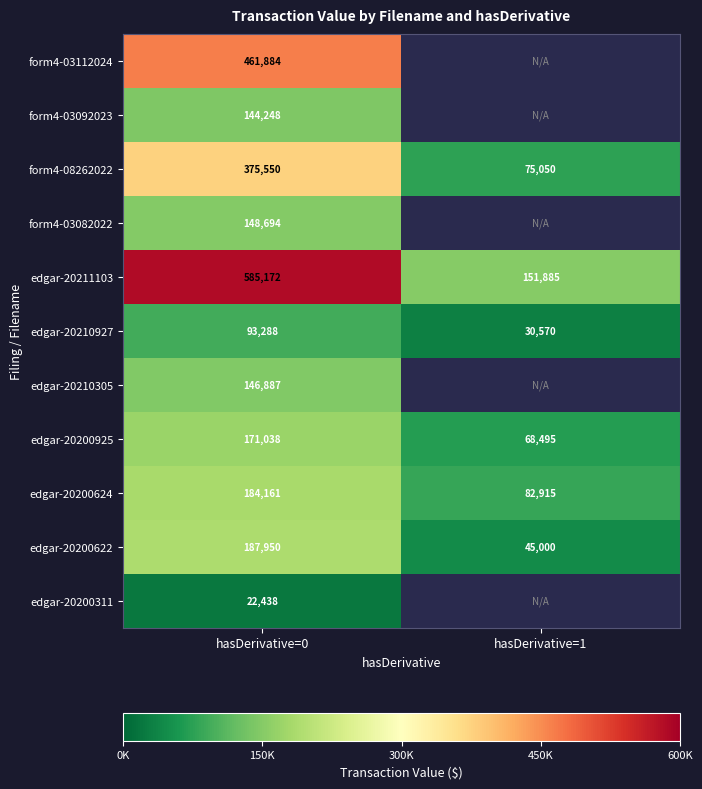

Is it true that edgar-20200622 equals 9101.4 at hasDerivative=1?

False